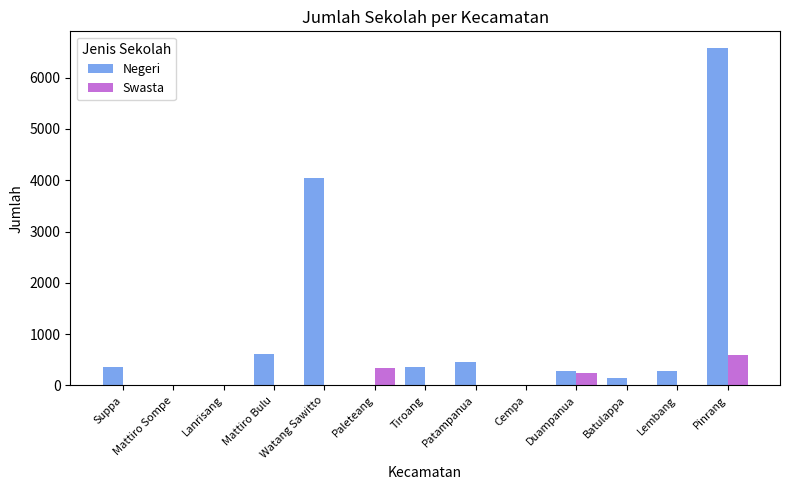

The value of Negeri at Watang Sawitto is 4047. True or false?

True